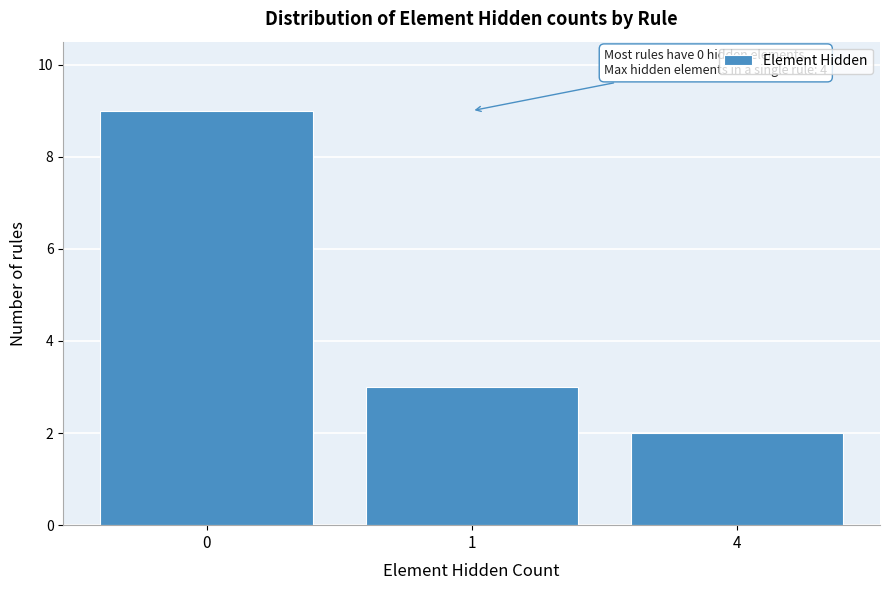

Reading left to right, list all the values displayed in this chart.

9	3	2